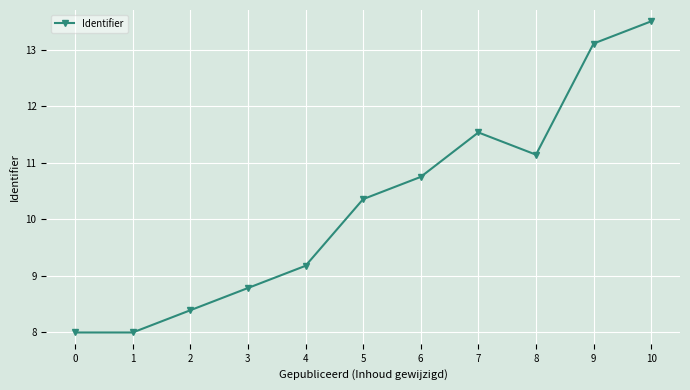

Which has a higher value, 8 or 6?

8